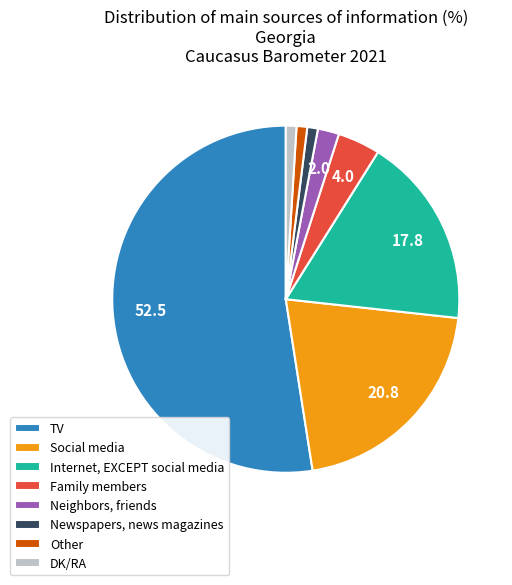

Which has a higher value, Family members or Internet, EXCEPT social media?

Internet, EXCEPT social media